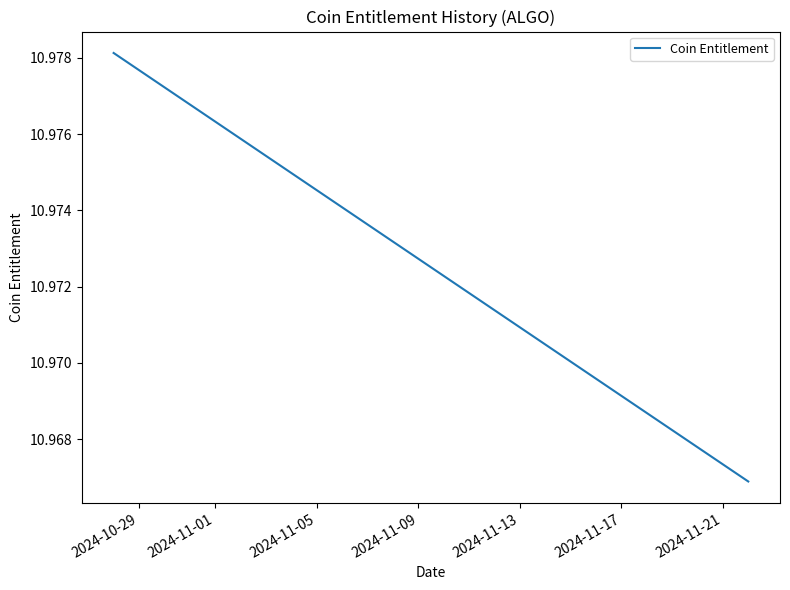

Count the number of data series in this chart.

1